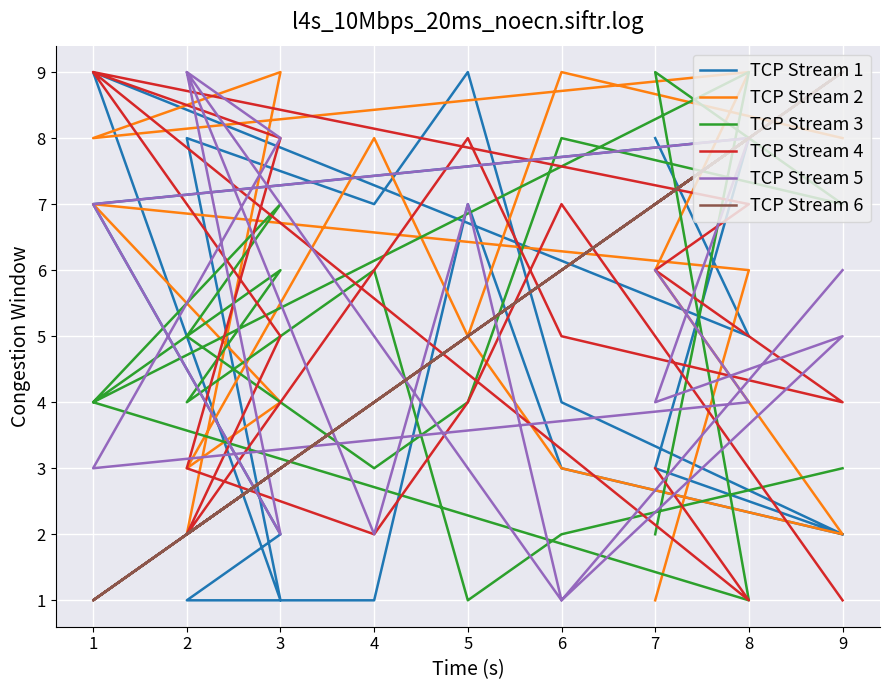

True or false: TCP Stream 3 has a value of 5 at 6.

False